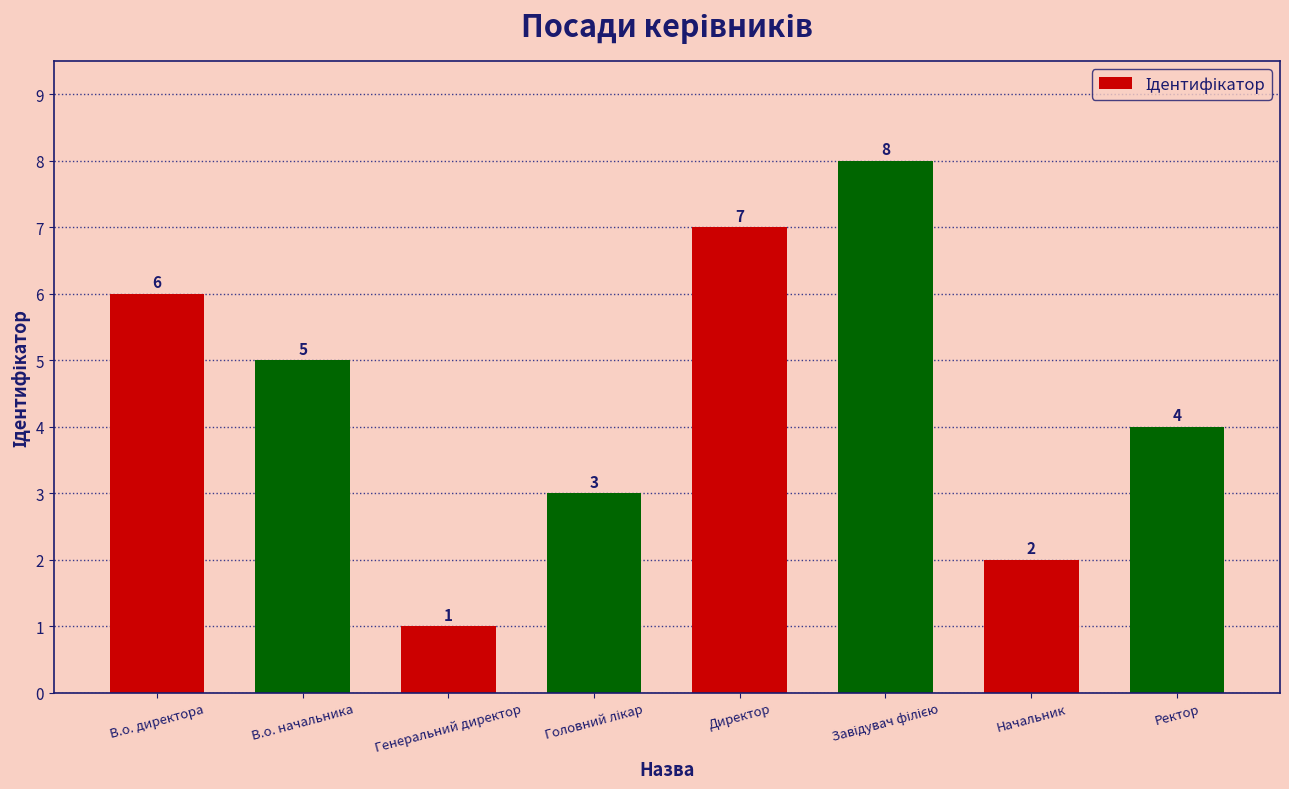

Count the number of categories in the chart.

8